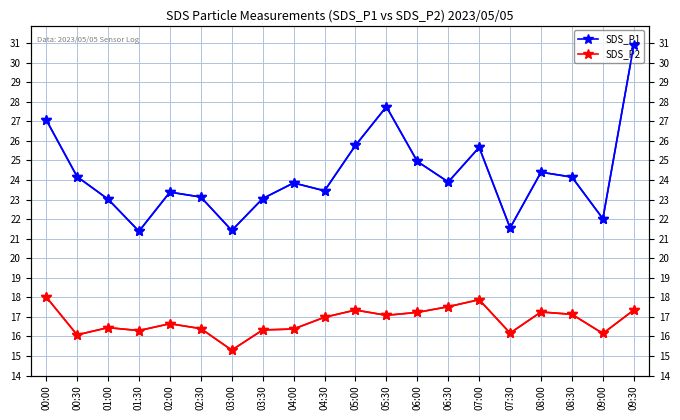

Is this an area chart (filled region under the line)?

No